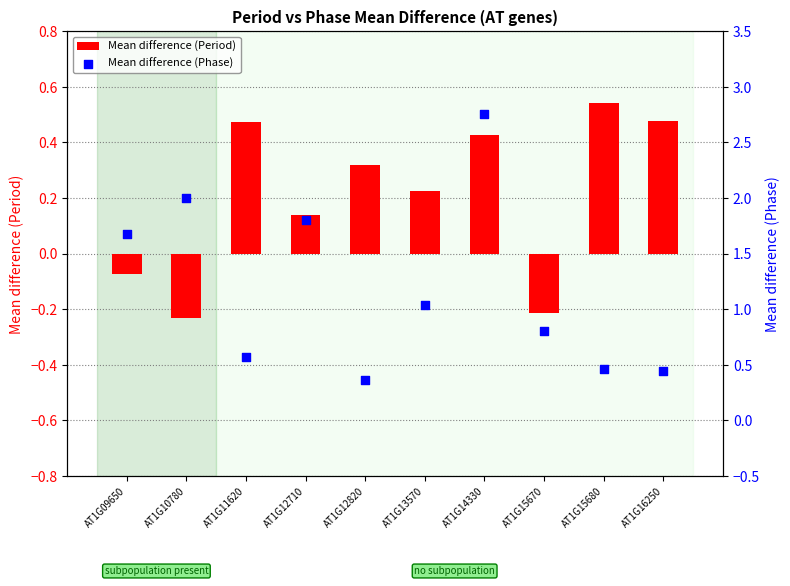

Which series reaches the minimum Y coordinate?

Mean difference (Period)